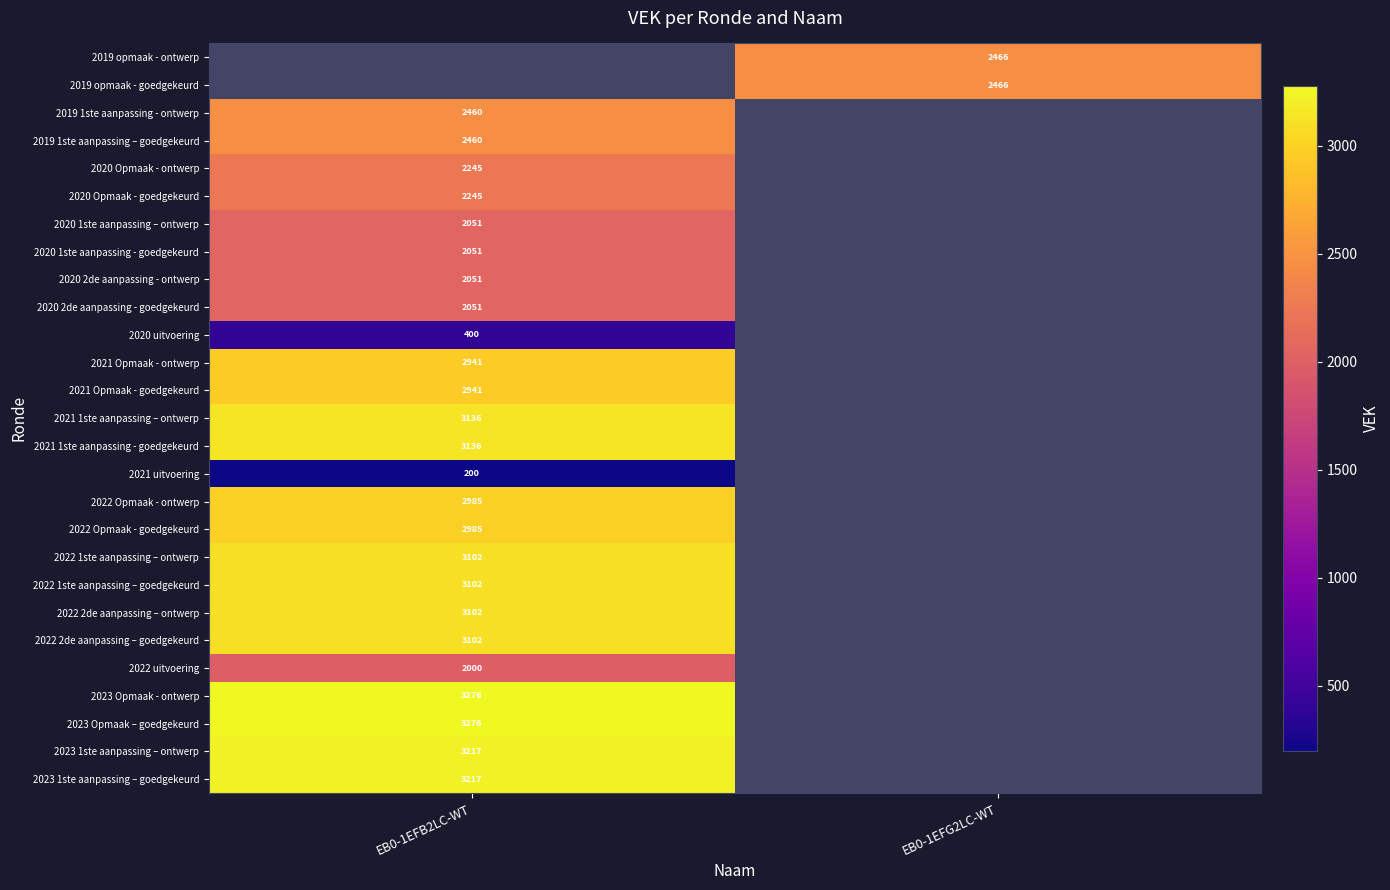

Is it true that 2021 uitvoering equals 131 at EB0-1EFB2LC-WT?

False